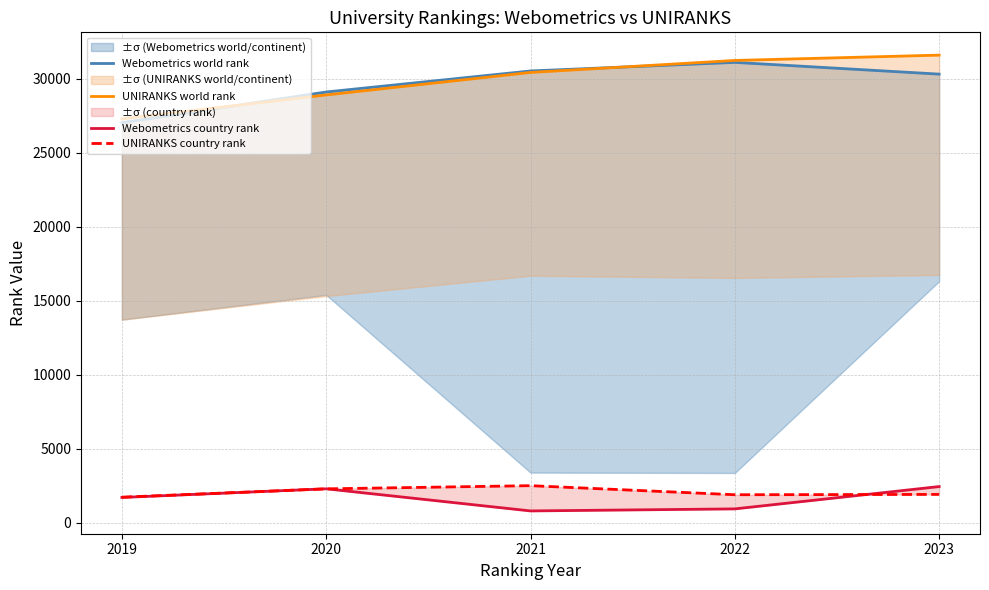

Where does the Webometrics country rank series first go above 1712?

2020